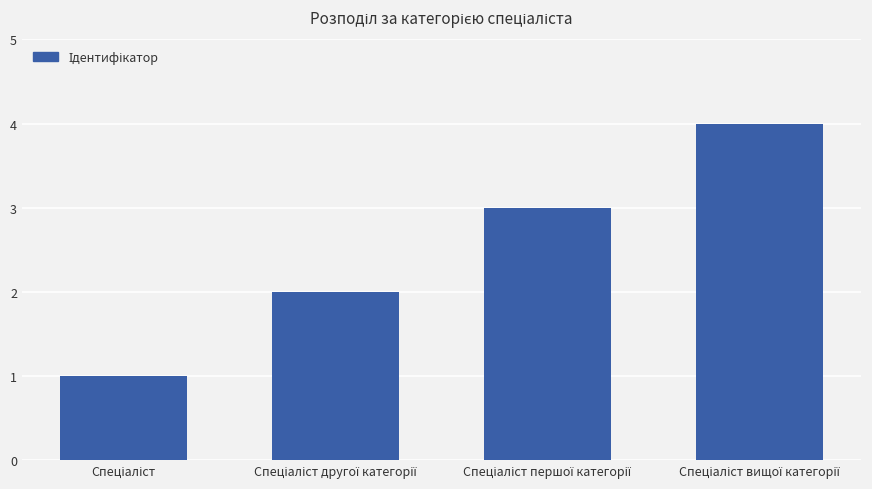

What is the sum of all values?

10